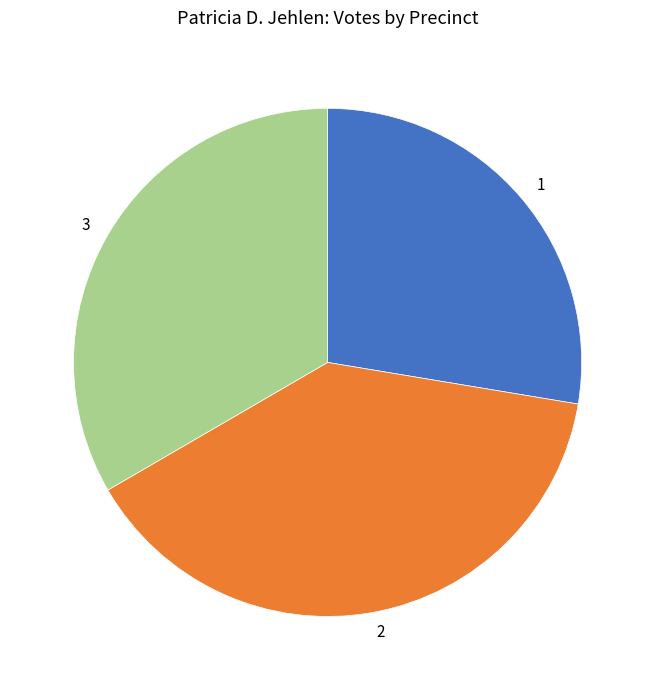

Do 3 and 1 together represent more than half of the pie?

Yes